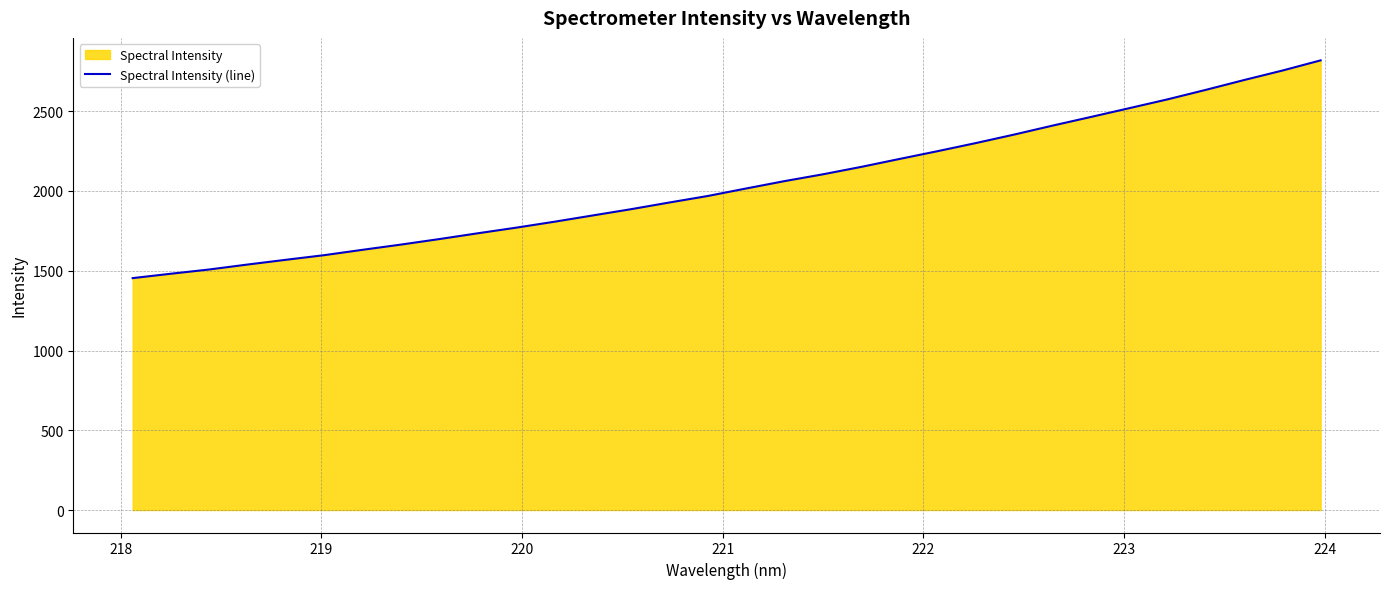

How many data points does each series have?

32